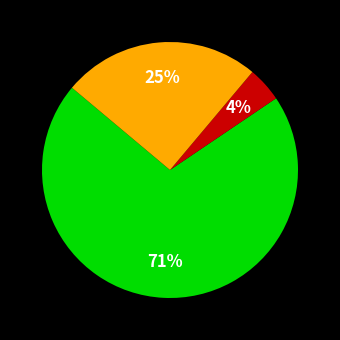

Does any single category account for the majority?

Yes